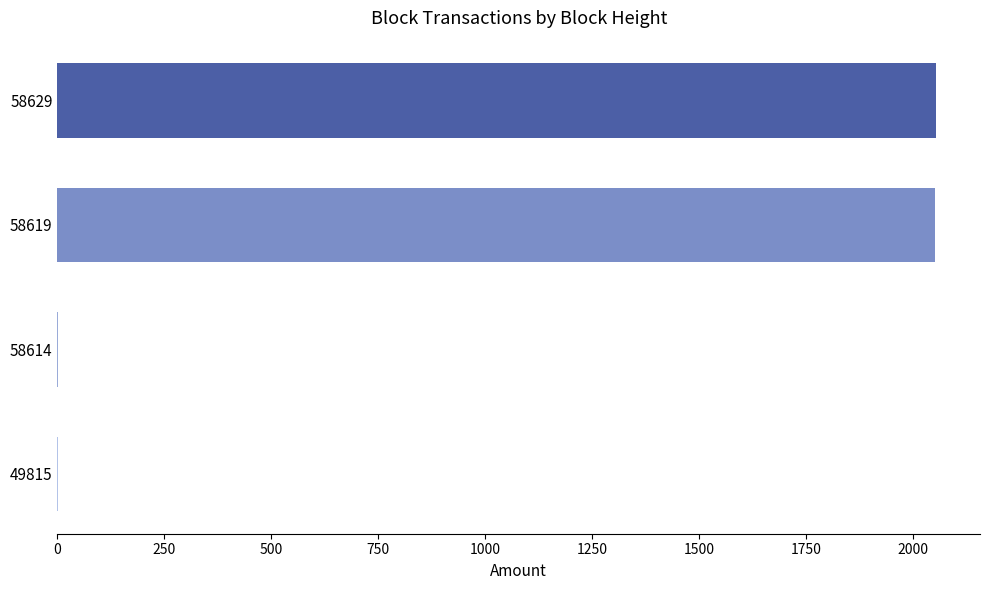

At which label is the value closest to 1027?

58619